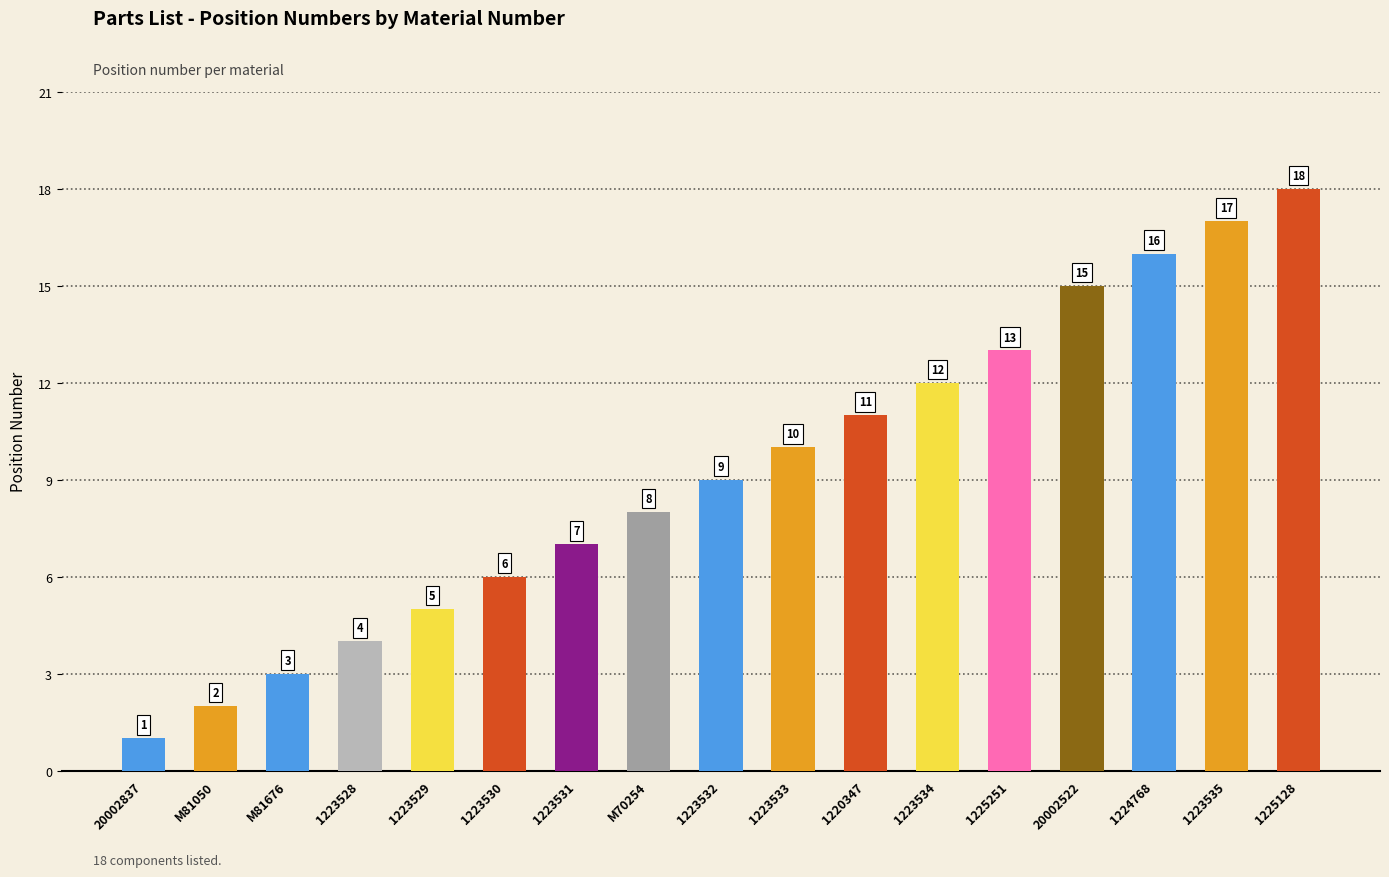

What is the sum of all values?

157